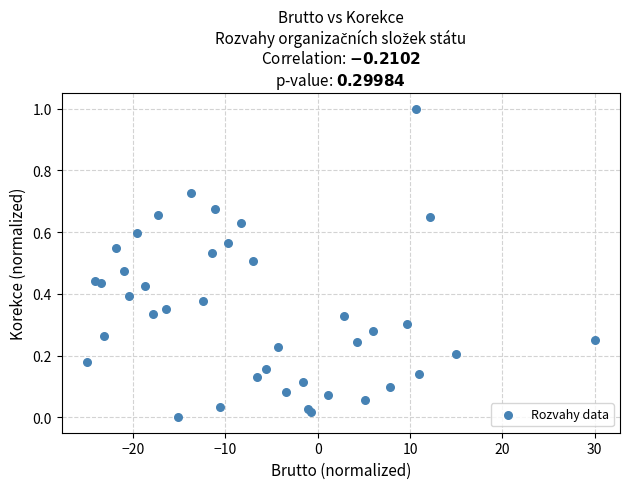

What is the range of Y values (max minus min)?

1.0